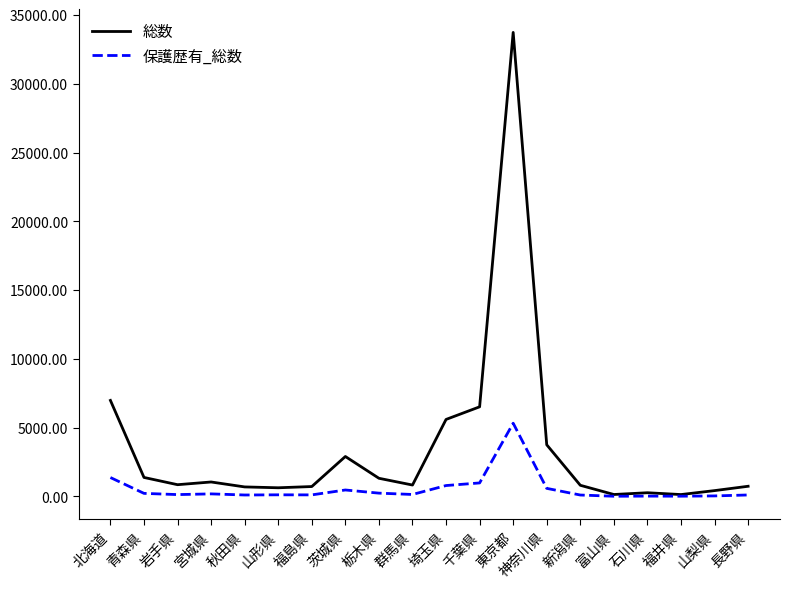

At which category is the sum across all series the highest?

東京都